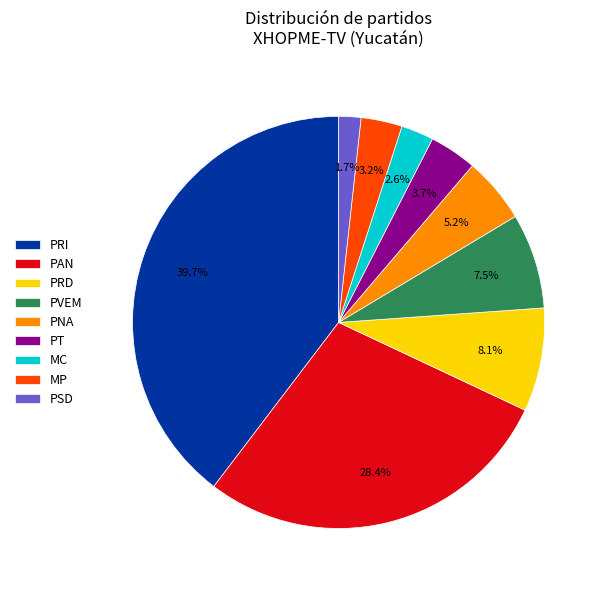

Is PSD the majority of the pie?

No